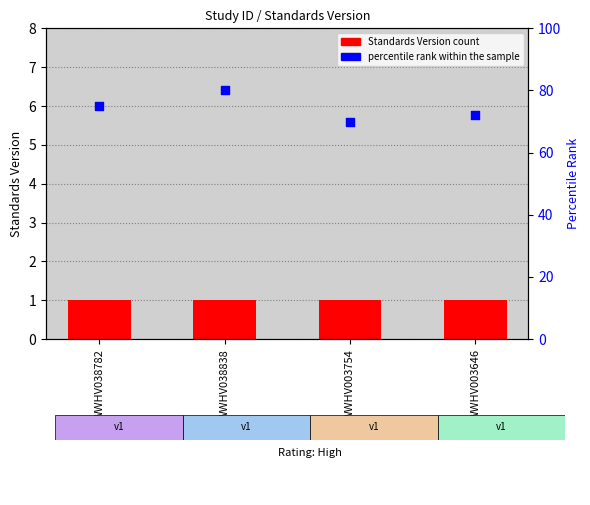

Is the value of Standards Version at WWHV038782 greater than the value of percentile rank within the sample at WWHV003754?

No